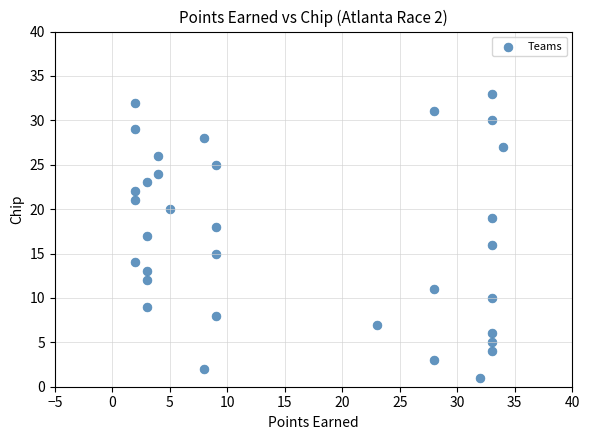

What is the range of X values (max minus min)?

32